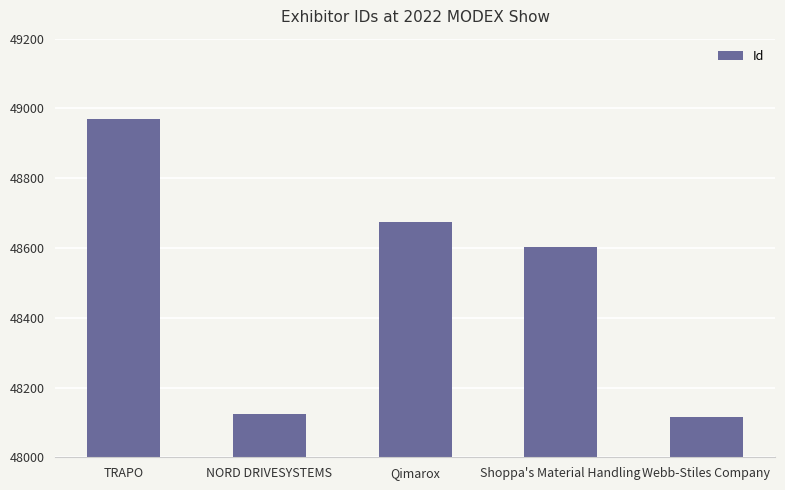

What is the minimum value shown in the chart?

48116